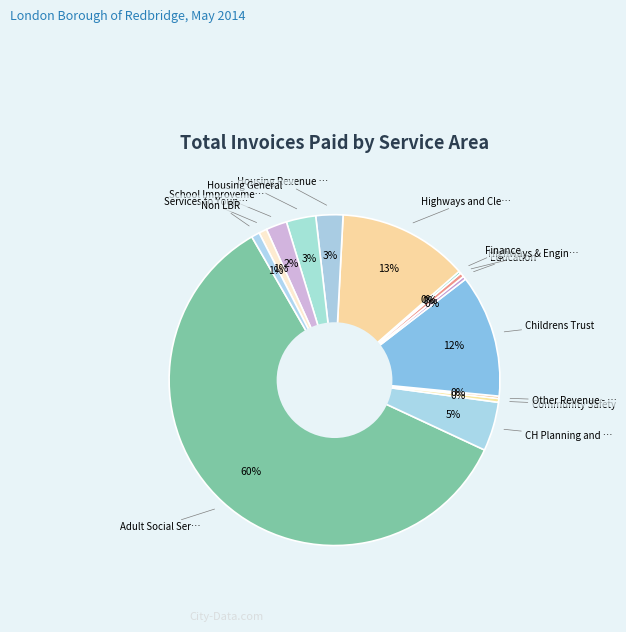

What is the smallest slice in the pie chart?

Other Revenue - Corporate & Special Funds